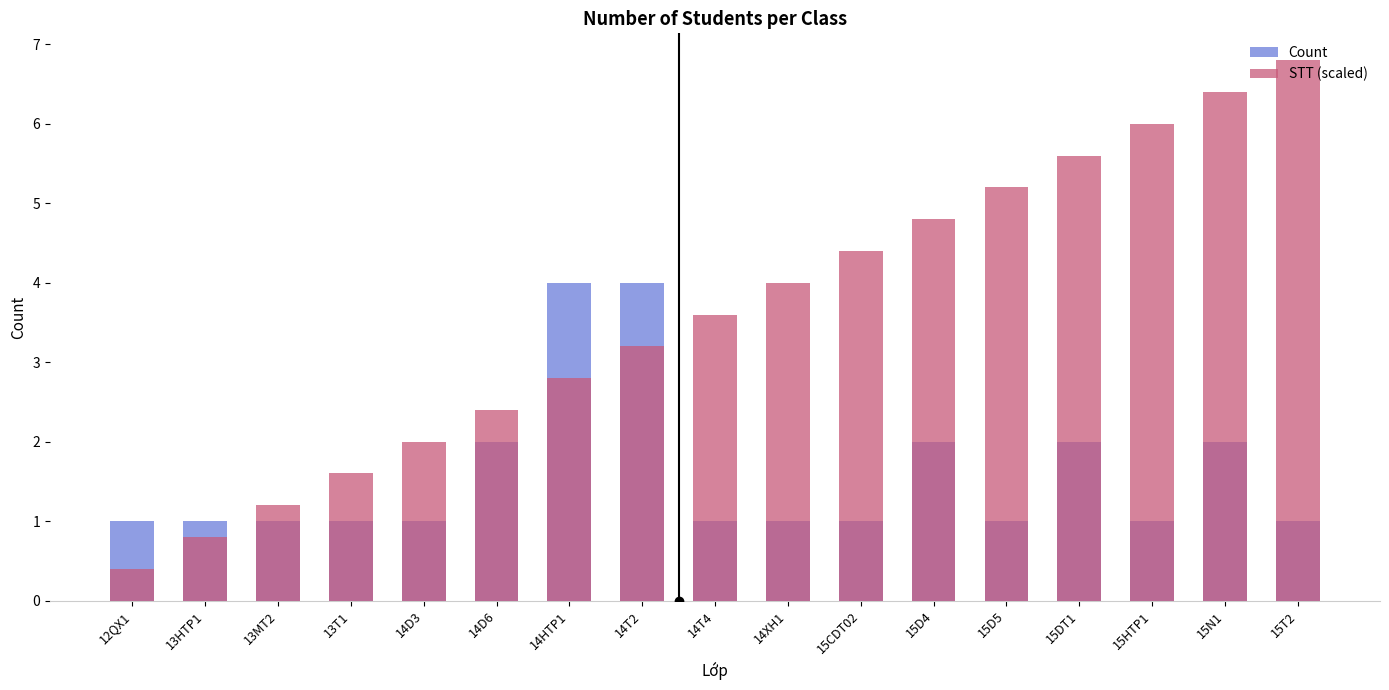

Reading left to right, list all the values displayed in this chart.

Count: 1.0	1.0	1.0	1.0	1.0	2.0	4.0	4.0	1.0	1.0	1.0	2.0	1.0	2.0	1.0	2.0	1.0
STT (scaled): 0.4	0.8	1.2	1.6	2.0	2.4	2.8	3.2	3.6	4.0	4.4	4.8	5.2	5.6	6.0	6.4	6.8